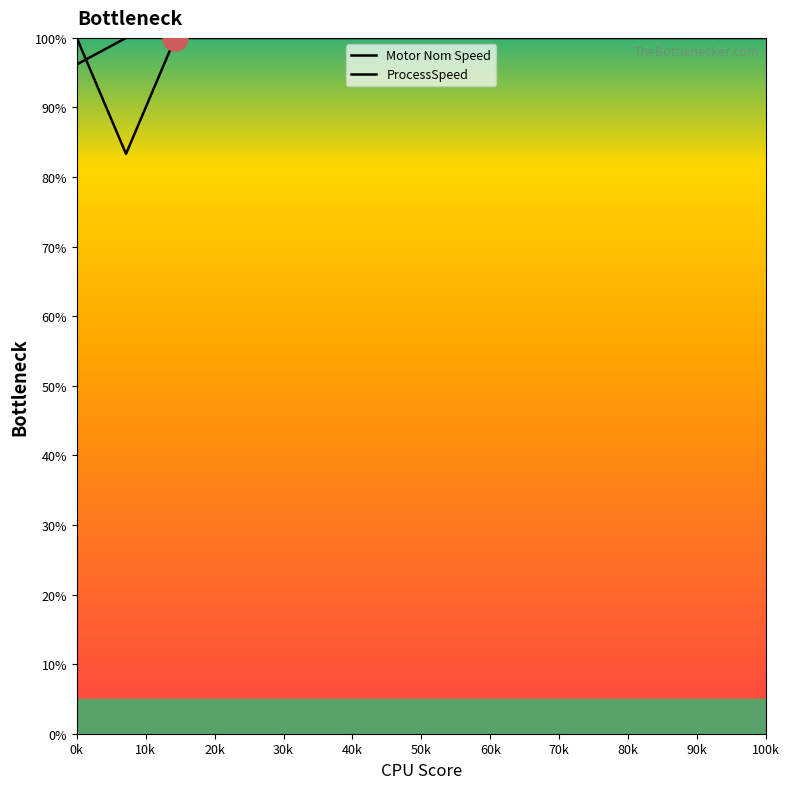

The Motor Nom Speed series shows 162.9 at 0k. True or false?

False